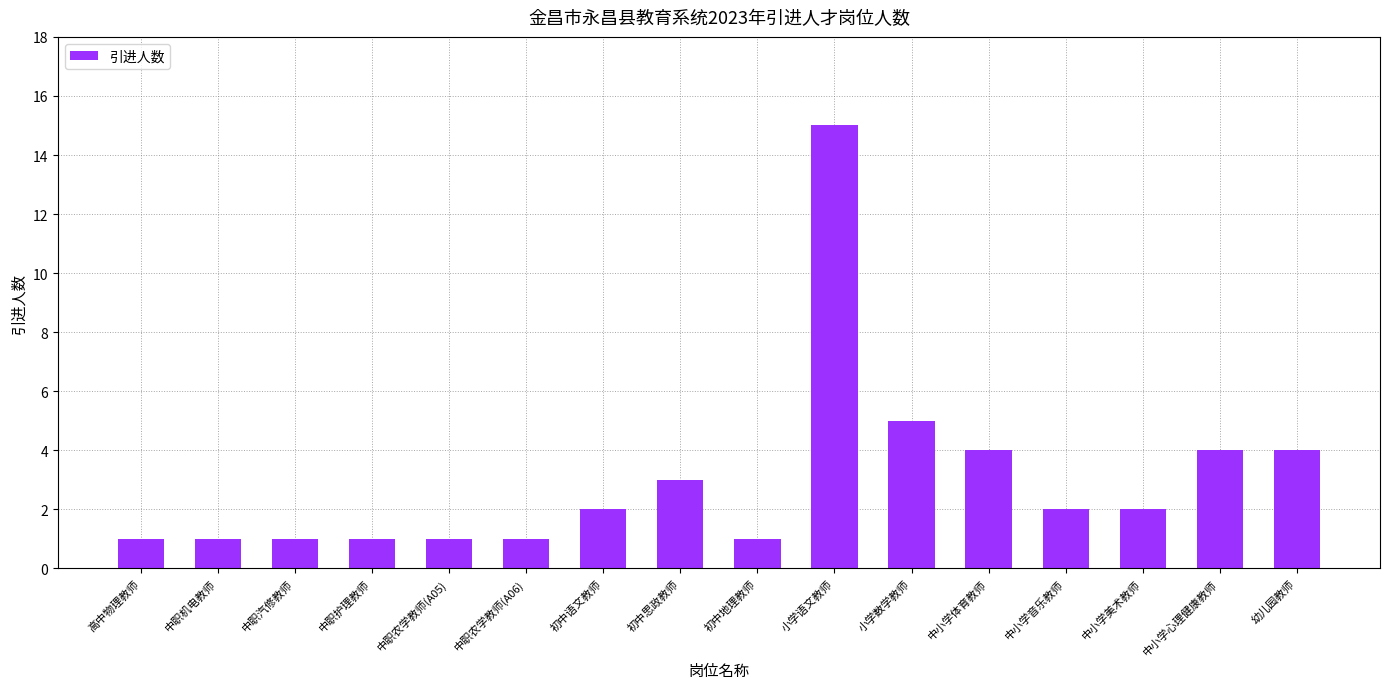

What is the change in value from 中职农学教师(A06) to 中小学音乐教师?

+1